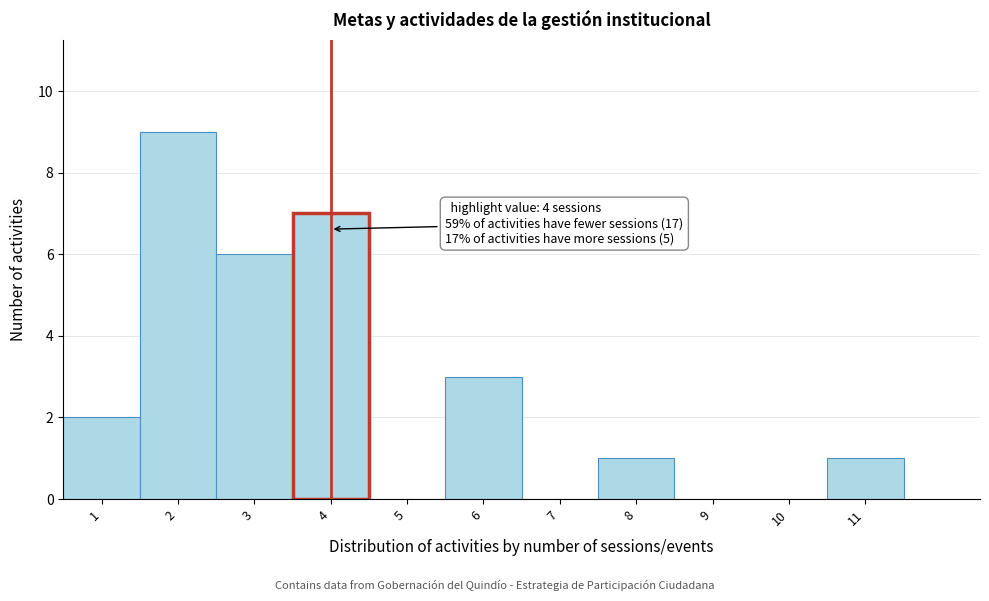

Which range on the x-axis has the tallest bar?

1.5 to 2.5